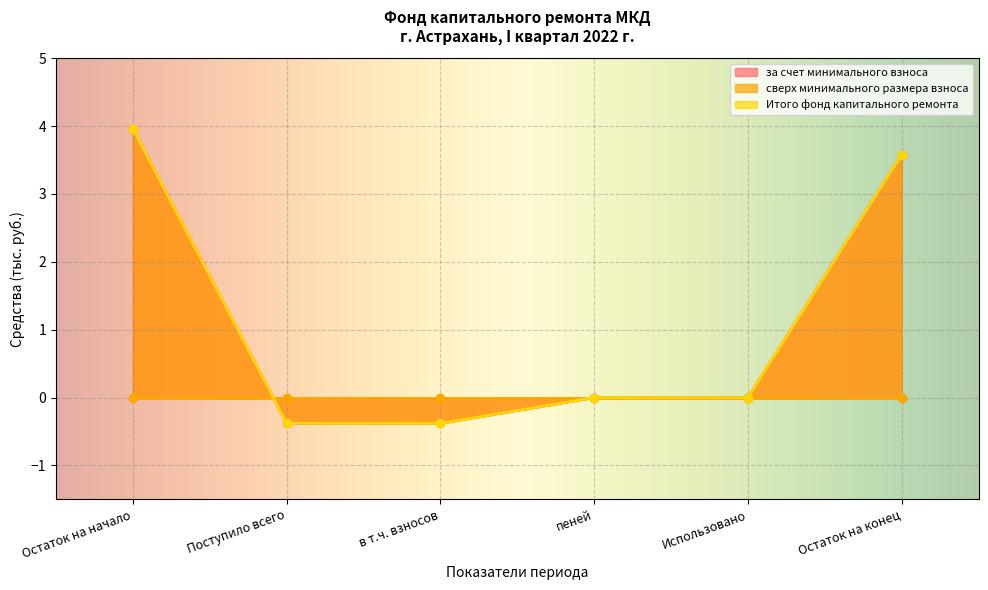

Reading left to right, extract all data points from this chart.

за счет минимального взноса: Остаток на начало=4.0	Поступило всего=-0.4	в т.ч. взносов=-0.4	пеней=0.0	Использовано=0.0	Остаток на конец=3.6
Итого фонд капитального ремонта: Остаток на начало=4.0	Поступило всего=-0.4	в т.ч. взносов=-0.4	пеней=0.0	Использовано=0.0	Остаток на конец=3.6